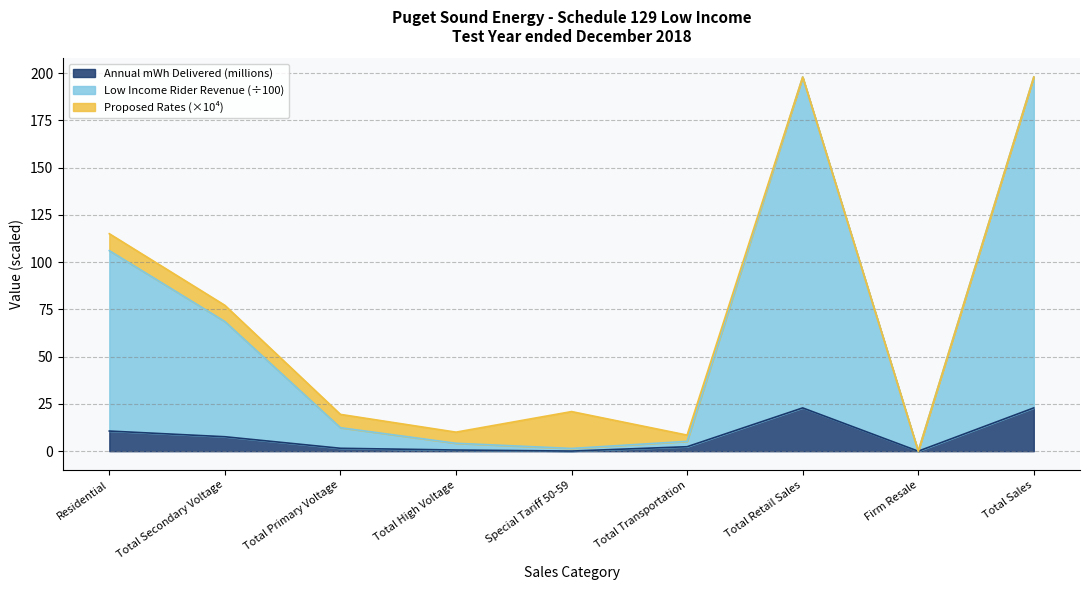

What is the total value across all series at Total Retail Sales?

198.0